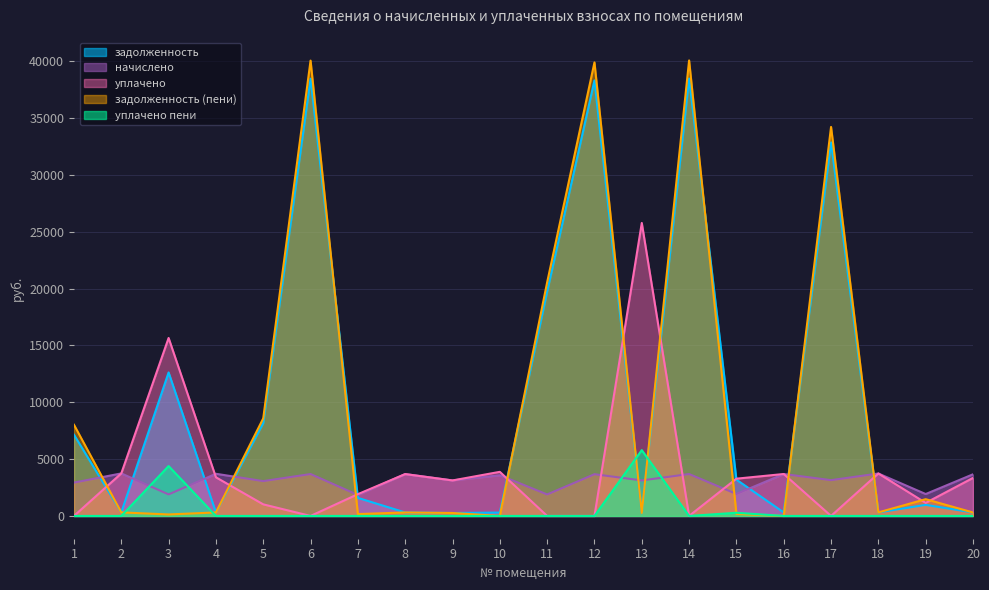

Reading right to left, transcribe all the data shown in this chart.

задолженность: 20=305.3	19=974.7	18=311.1	17=32856.1	16=307.4	15=3192.0	14=38471.7	13=260.2	12=38305.1	11=19733.7	10=298.4	9=260.0	8=306.9	7=1587.6	6=38457.9	5=8171.3	4=308.5	3=12620.0	2=311.8	1=7141.7
начислено: 20=3663.4	19=1927.1	18=3733.3	17=3148.2	16=3688.8	15=1933.4	14=3686.3	13=3122.8	12=3670.3	11=1890.8	10=3580.7	9=3122.8	8=3682.4	7=1844.4	6=3685.0	5=3064.2	4=3707.9	3=1894.0	2=3741.0	1=2932.0
уплачено: 20=3344.5	19=1148.8	18=3733.3	17=0.0	16=3688.8	15=3278.1	14=0.0	13=25766.1	12=0.0	11=0.0	10=3879.1	9=3122.8	8=3682.4	7=1915.4	6=0.0	5=1020.0	4=3398.9	3=15651.2	2=3741.0	1=0.0
задолженность (пени): 20=304.4	19=1475.5	18=311.1	17=34212.3	16=0.0	15=178.4	14=40059.7	13=260.2	12=39886.2	11=20548.2	10=0.0	9=260.2	8=306.9	7=165.0	6=40045.3	5=8582.3	4=309.0	3=131.8	2=311.8	1=8019.0
уплачено пени: 20=0.0	19=0.0	18=0.0	17=0.0	16=0.0	15=278.7	14=0.0	13=5787.6	12=0.0	11=0.0	10=0.0	9=0.3	8=0.0	7=0.0	6=0.0	5=0.0	4=0.0	3=4387.5	2=0.0	1=0.0